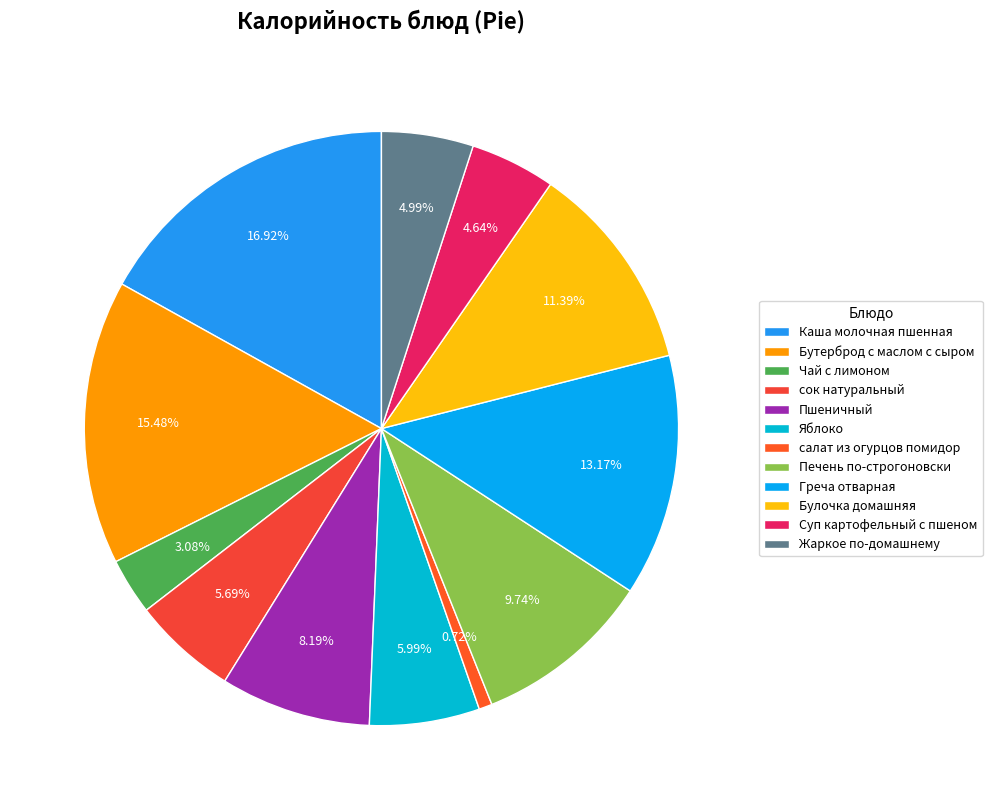

To the nearest percent, what portion does Чай с лимоном represent?

3%